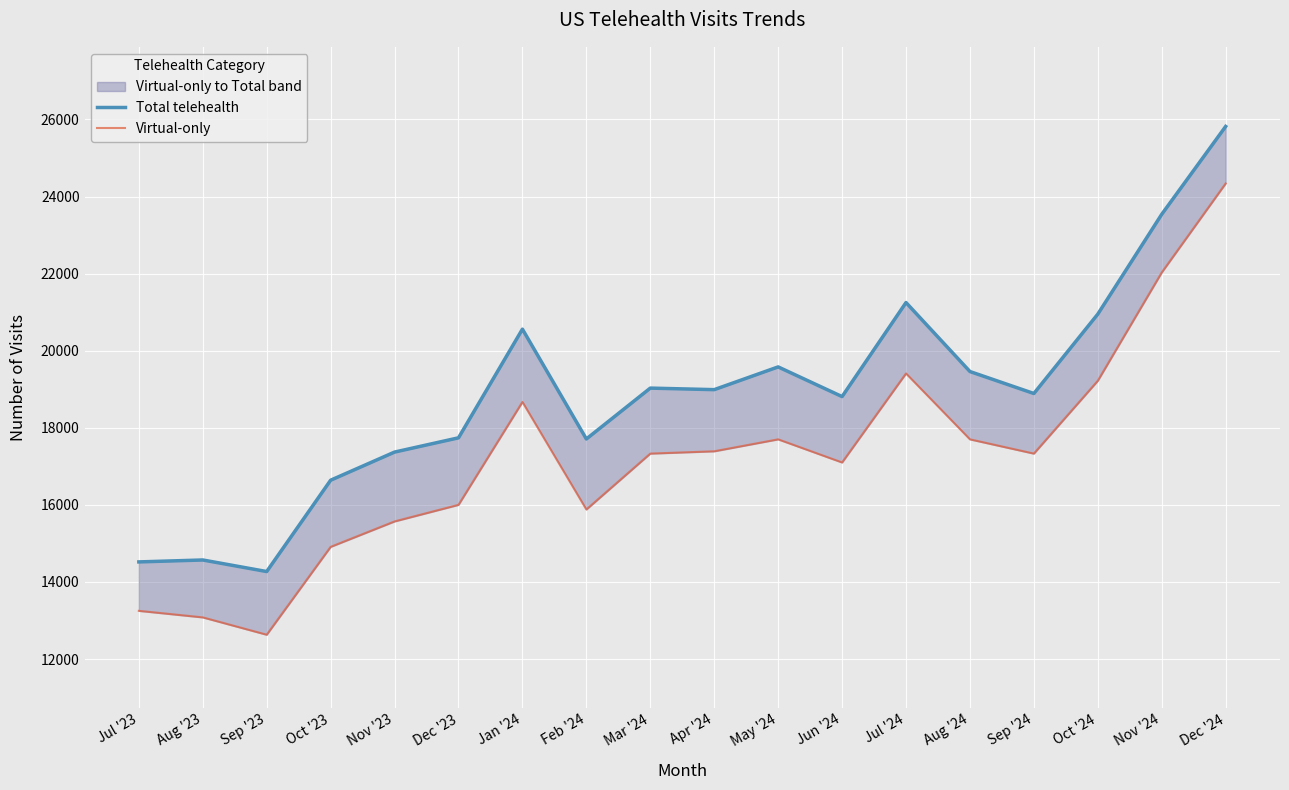

True or false: Total telehealth has more than 1 points higher than both neighbors.

True